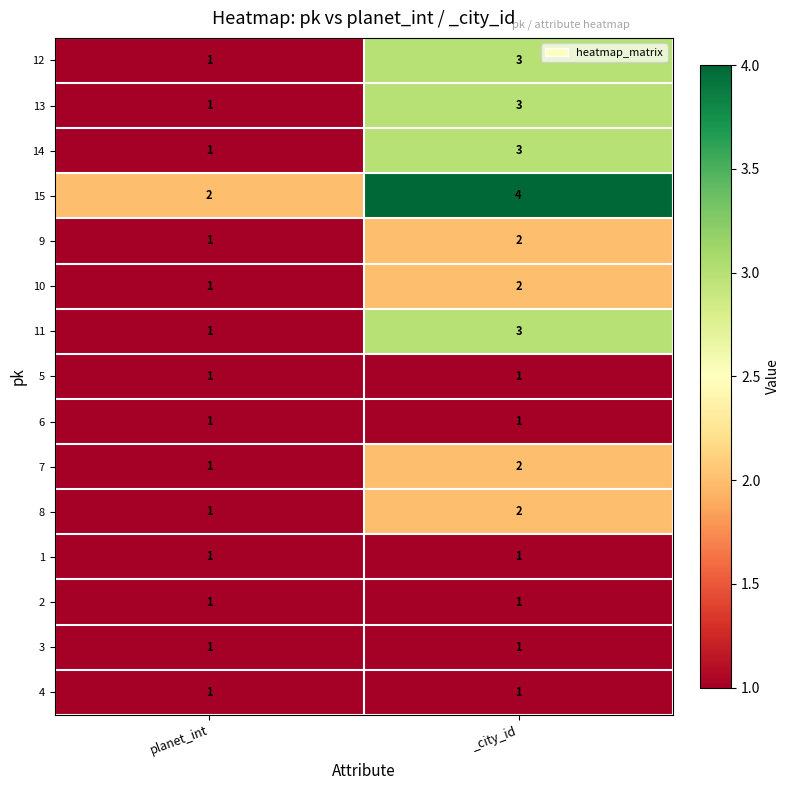

What is the difference between the highest and lowest values at planet_int?

1